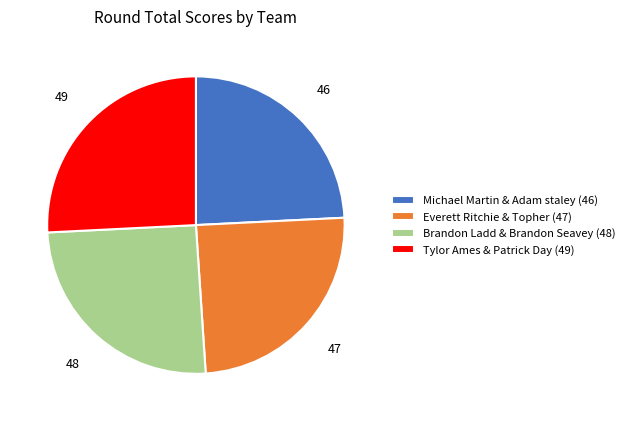

Is Tylor Ames & Patrick Day the majority of the pie?

No